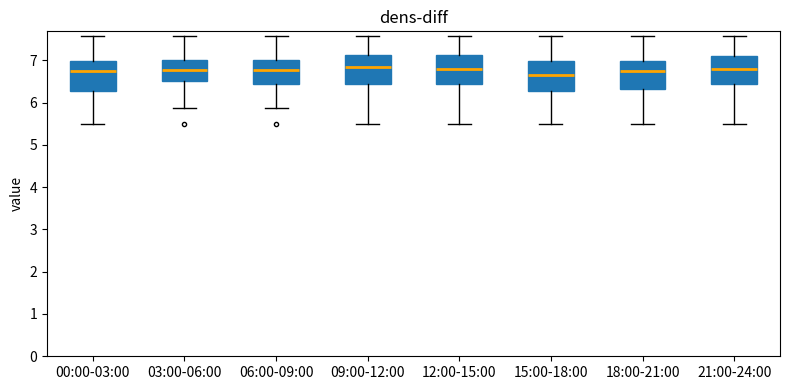

Reading left to right, transcribe this box plot: for each box, give where its median line is, the range the box spans, and where its two whiskers end, as read against the y-axis. The values are not printed on the chart, so give them approximately, as read against the axis.

00:00-03:00: median 6.7, box 6.3 to 7.0, whiskers 5.5 to 7.6
03:00-06:00: median 6.8, box 6.5 to 7.0, whiskers 5.9 to 7.6
06:00-09:00: median 6.8, box 6.4 to 7.0, whiskers 5.9 to 7.6
09:00-12:00: median 6.8, box 6.4 to 7.1, whiskers 5.5 to 7.6
12:00-15:00: median 6.8, box 6.4 to 7.1, whiskers 5.5 to 7.6
15:00-18:00: median 6.7, box 6.3 to 7.0, whiskers 5.5 to 7.6
18:00-21:00: median 6.7, box 6.3 to 7.0, whiskers 5.5 to 7.6
21:00-24:00: median 6.8, box 6.4 to 7.1, whiskers 5.5 to 7.6